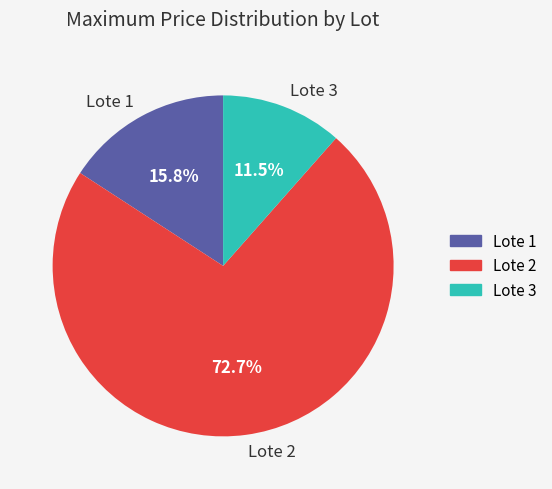

What is the ratio of the value at Lote 3 to the value at Lote 2?

0.2